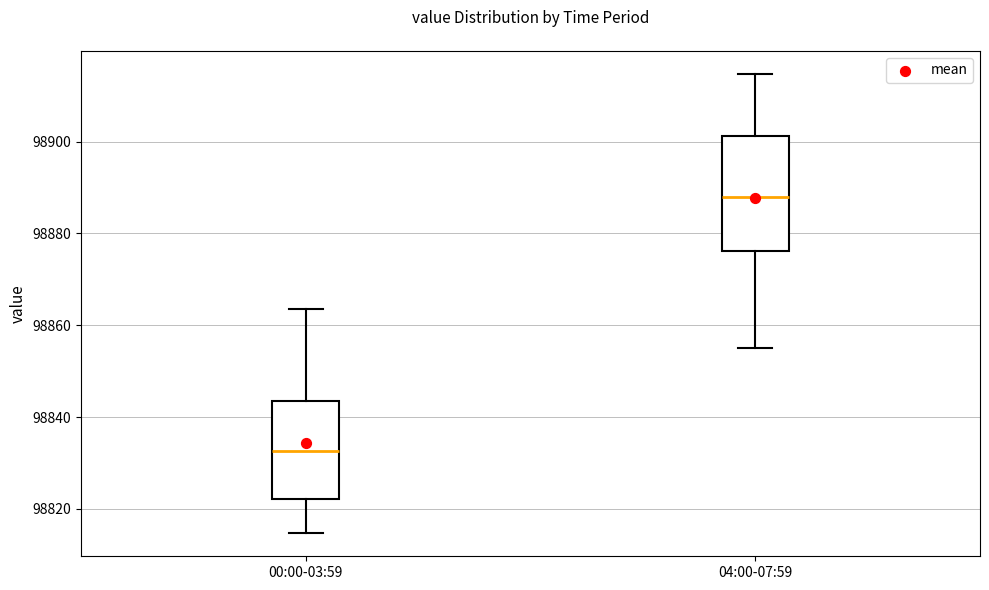

Which box has the lowest median line?

00:00-03:59